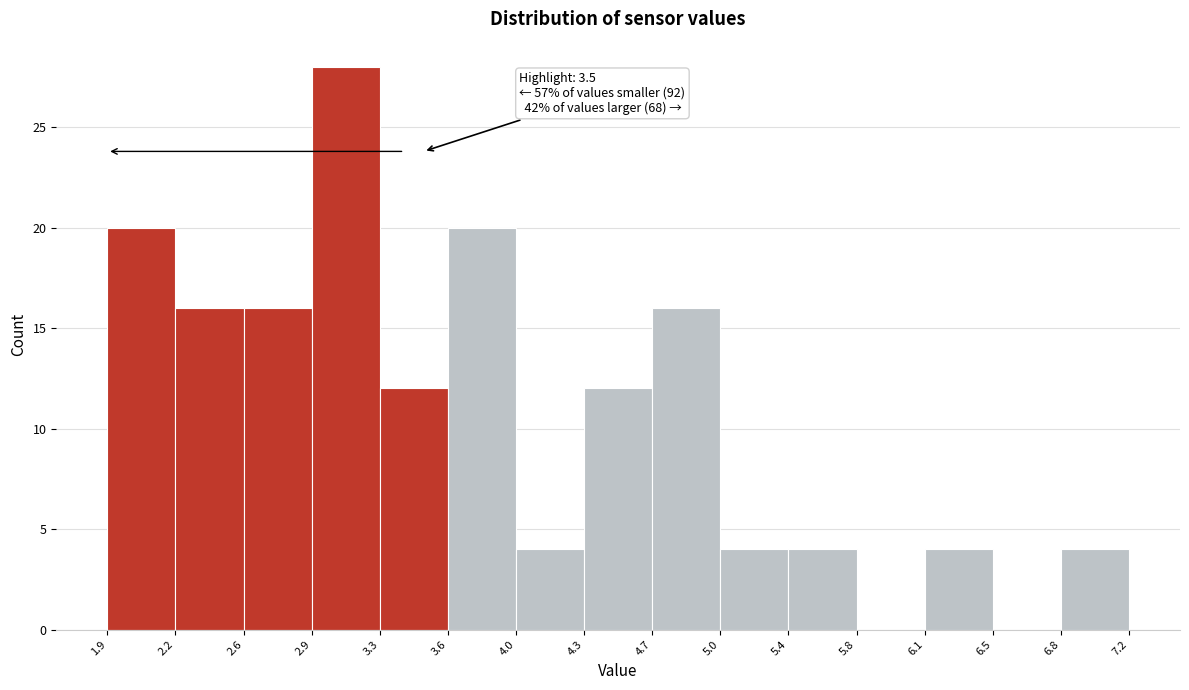

Which range on the x-axis has the tallest bar?

2.9 to 3.3